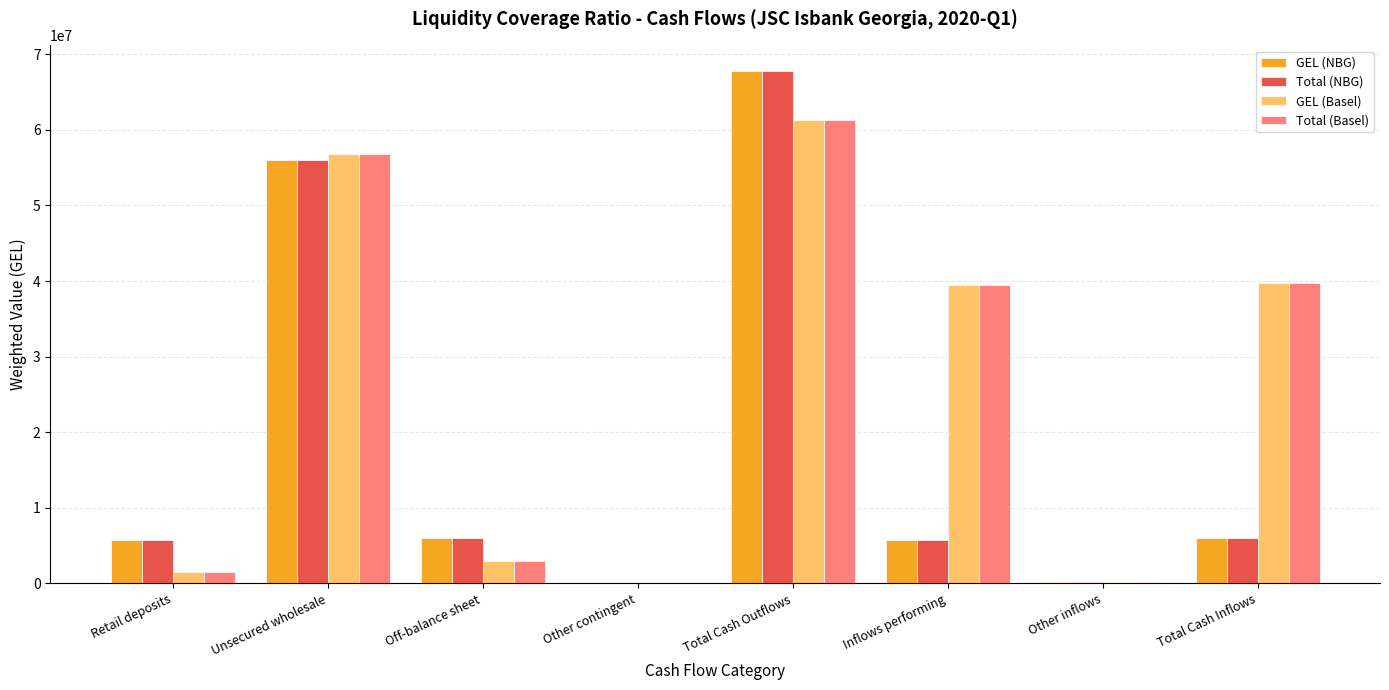

At which category is the sum across all series the highest?

Total Cash Outflows